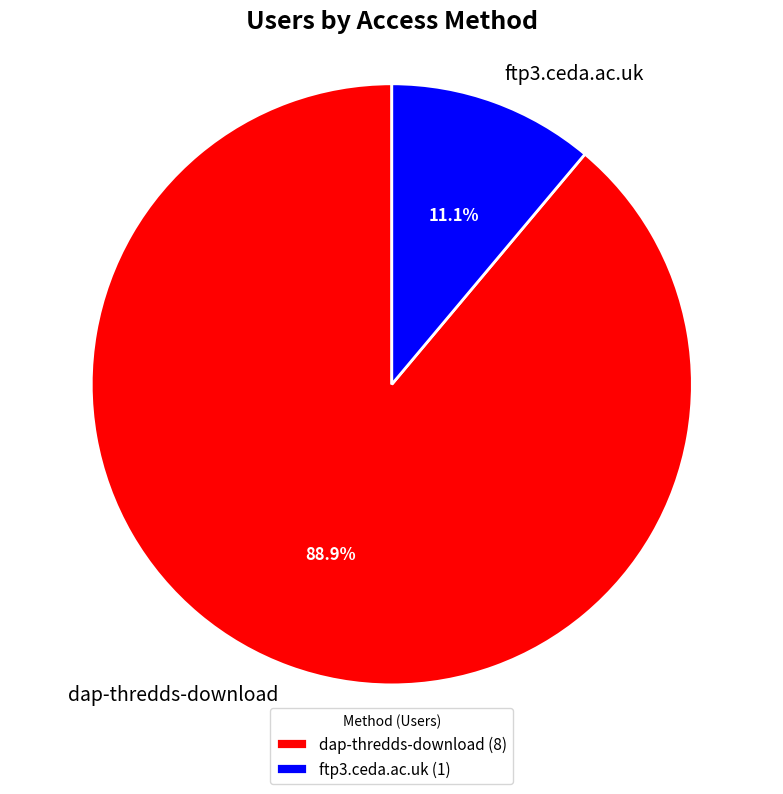

How much of the chart is everything except ftp3.ceda.ac.uk?

88.9%